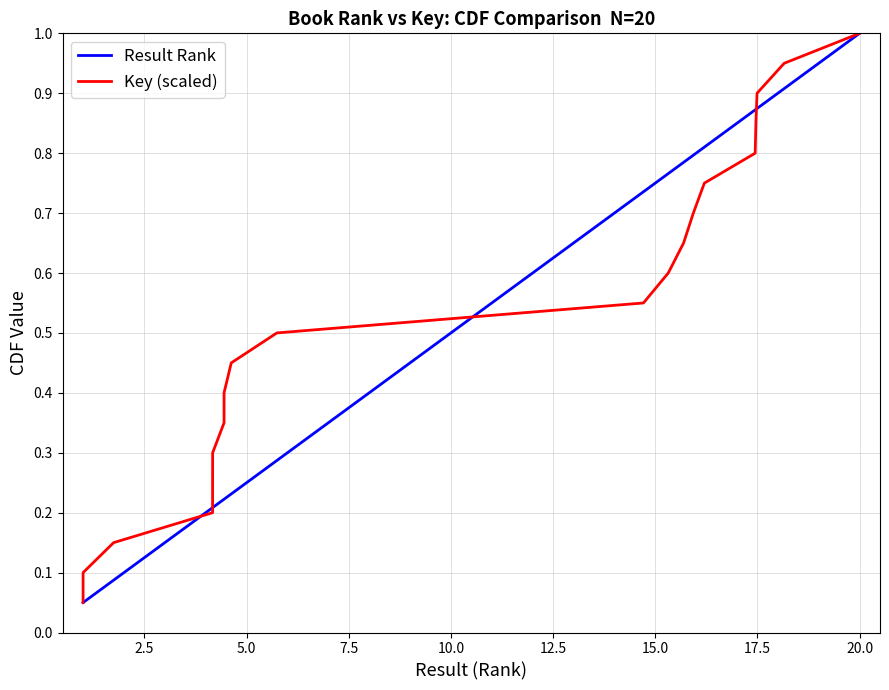

What is the difference between the maximum and minimum values in the Key (scaled) series?

0.9